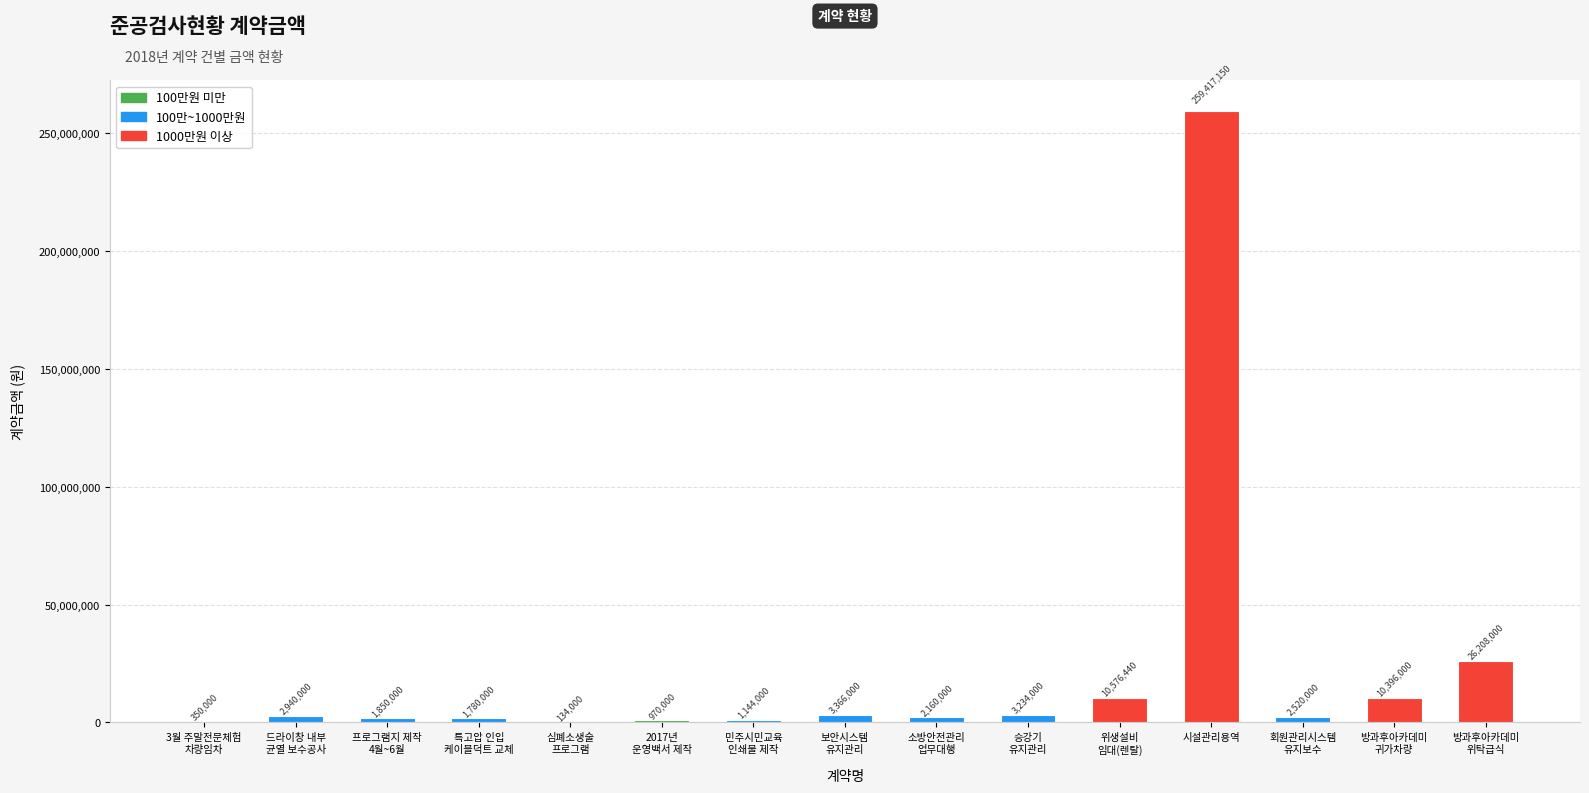

Count the number of categories in the chart.

15